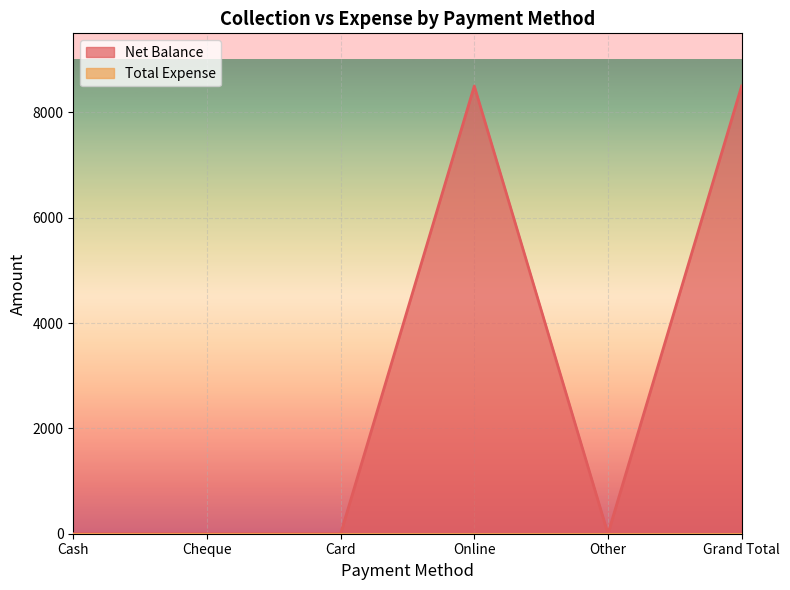

Where is the data nearest to the value 4250?

Cash